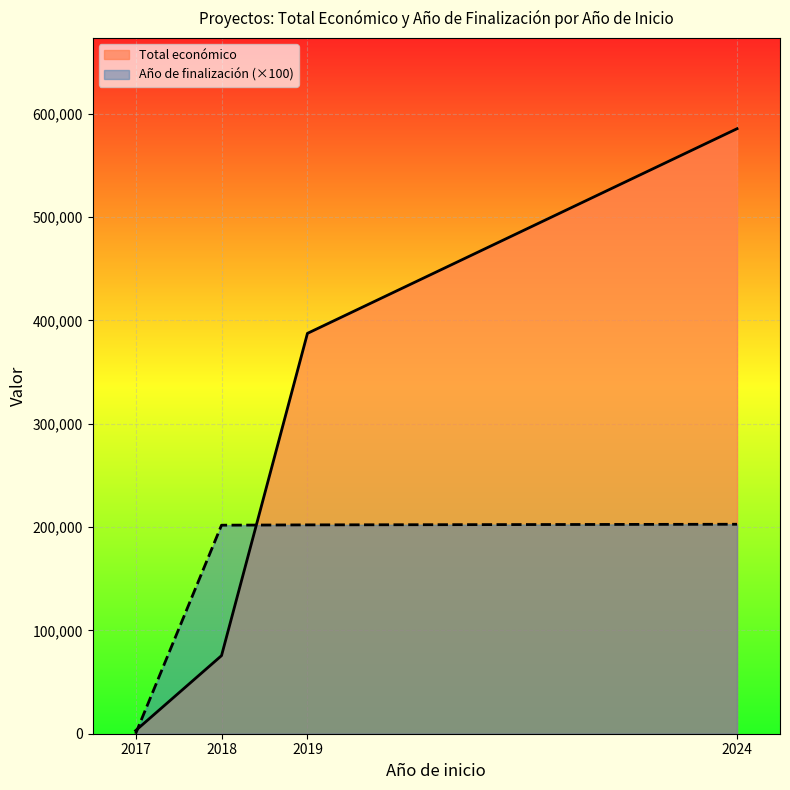

How many distinct data groups are displayed?

2